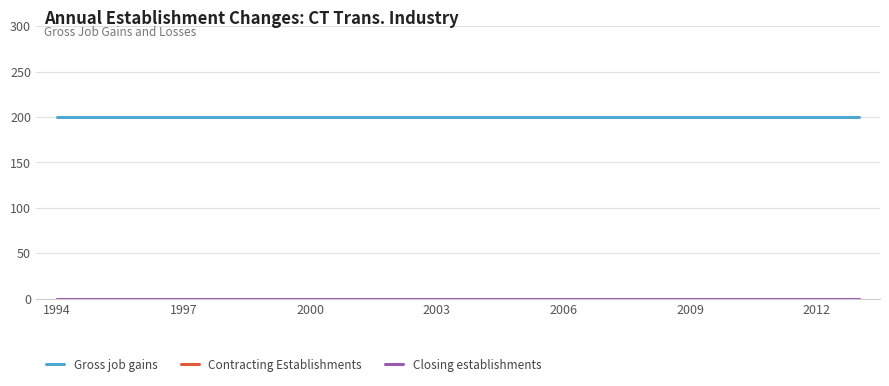

True or false: Contracting Establishments and Closing establishments intersect in this chart.

False